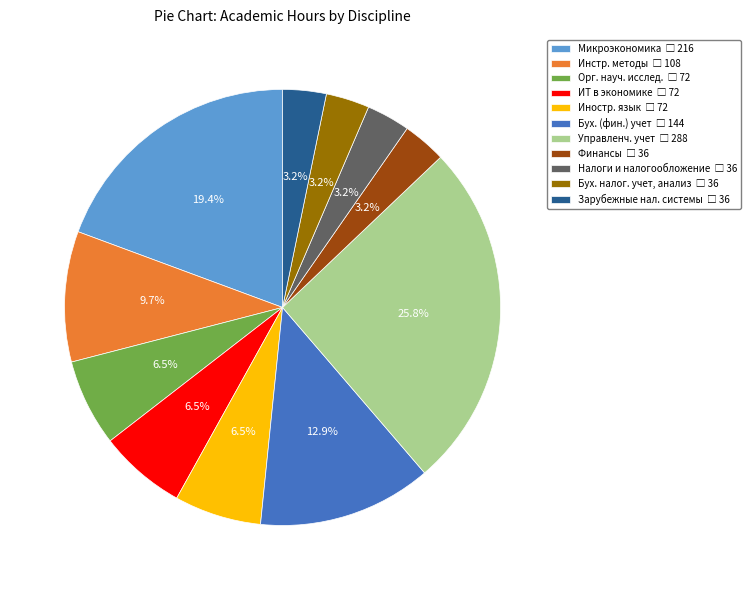

Does any single category account for the majority?

No